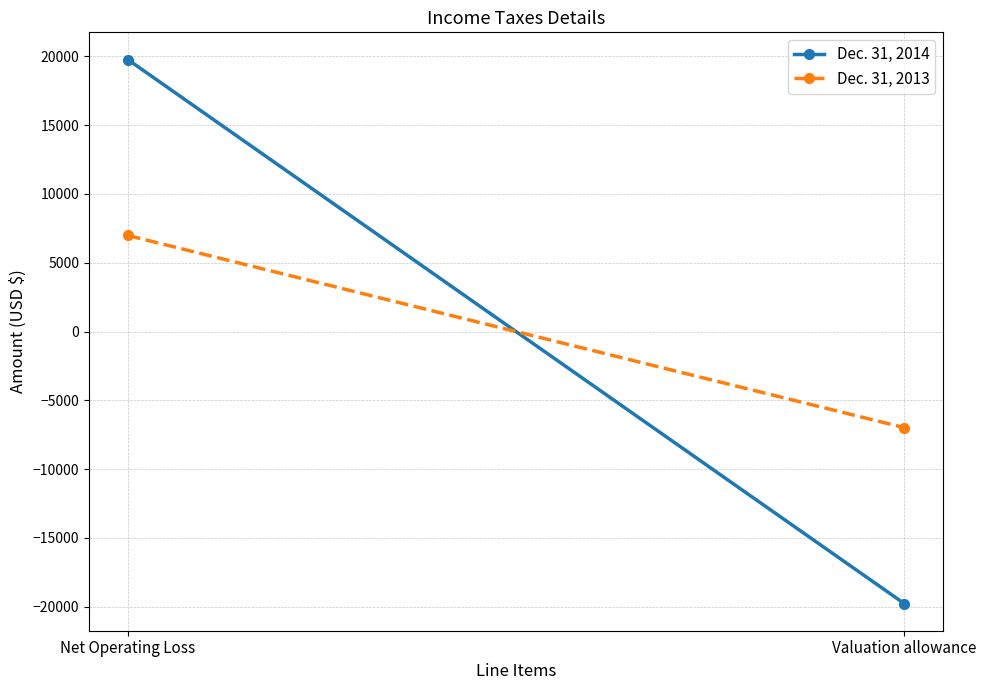

How many lines are shown in the chart?

2